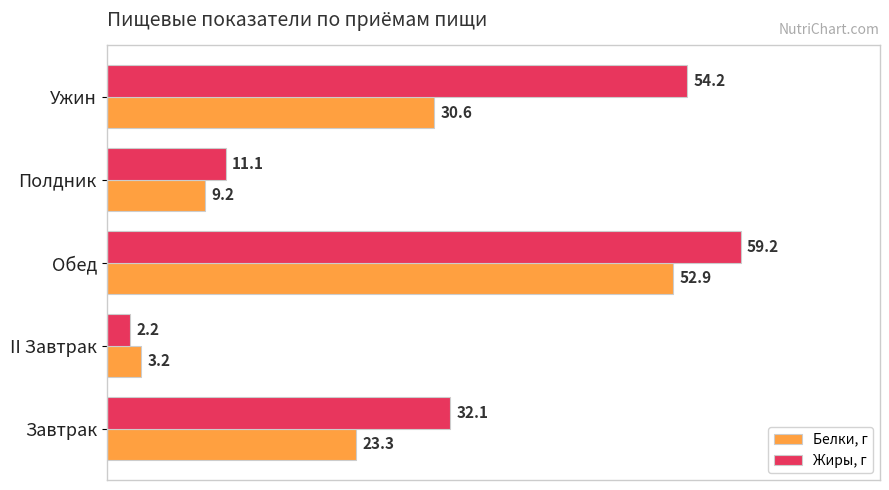

What is the difference between the Жиры, г values at Ужин and II Завтрак?

52.0